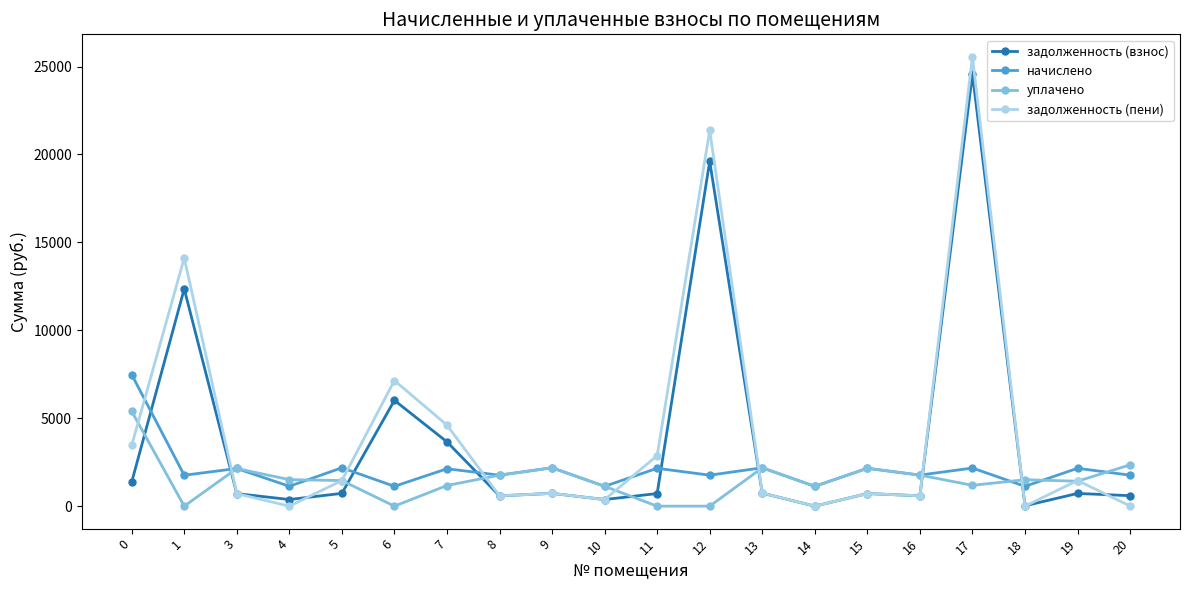

What is the maximum value shown in the chart?

25552.1